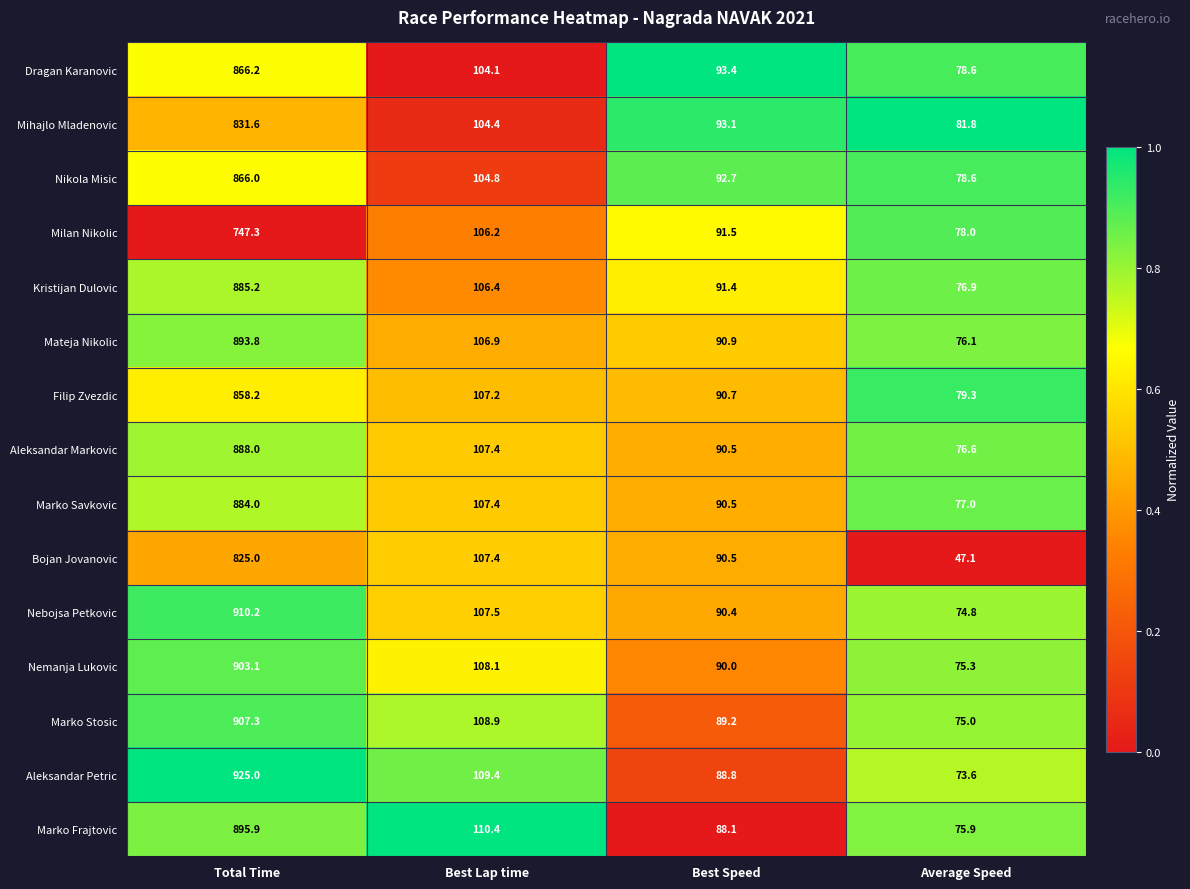

How many series are shown in this chart?

15